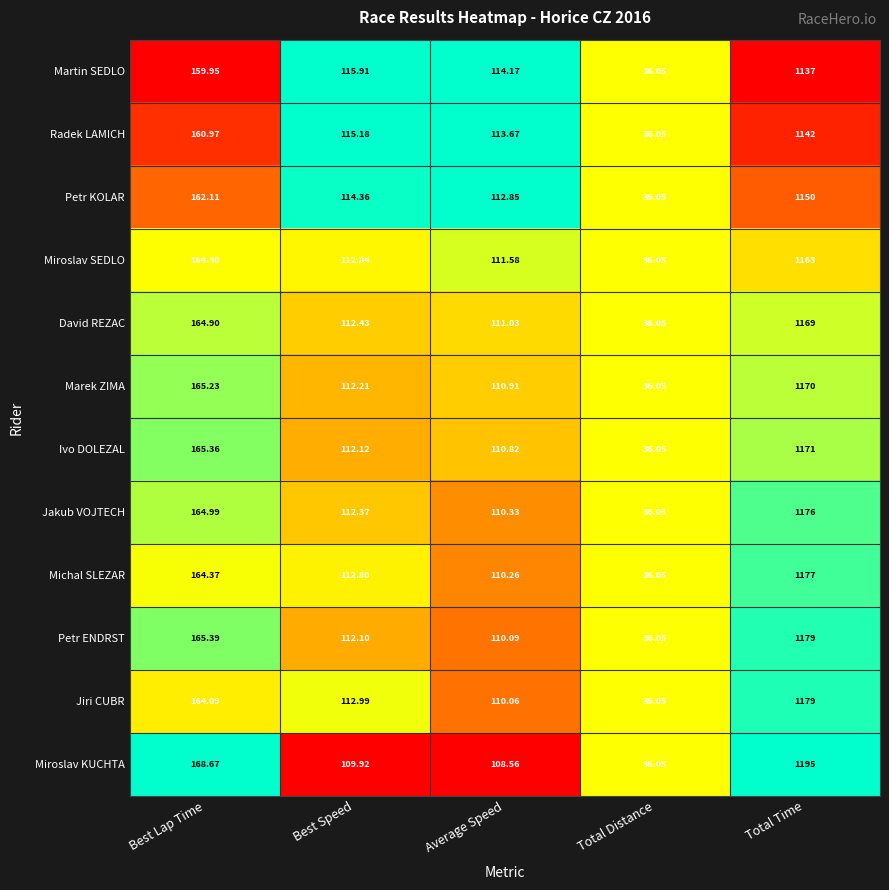

Which series has the largest total across all categories?

Miroslav KUCHTA